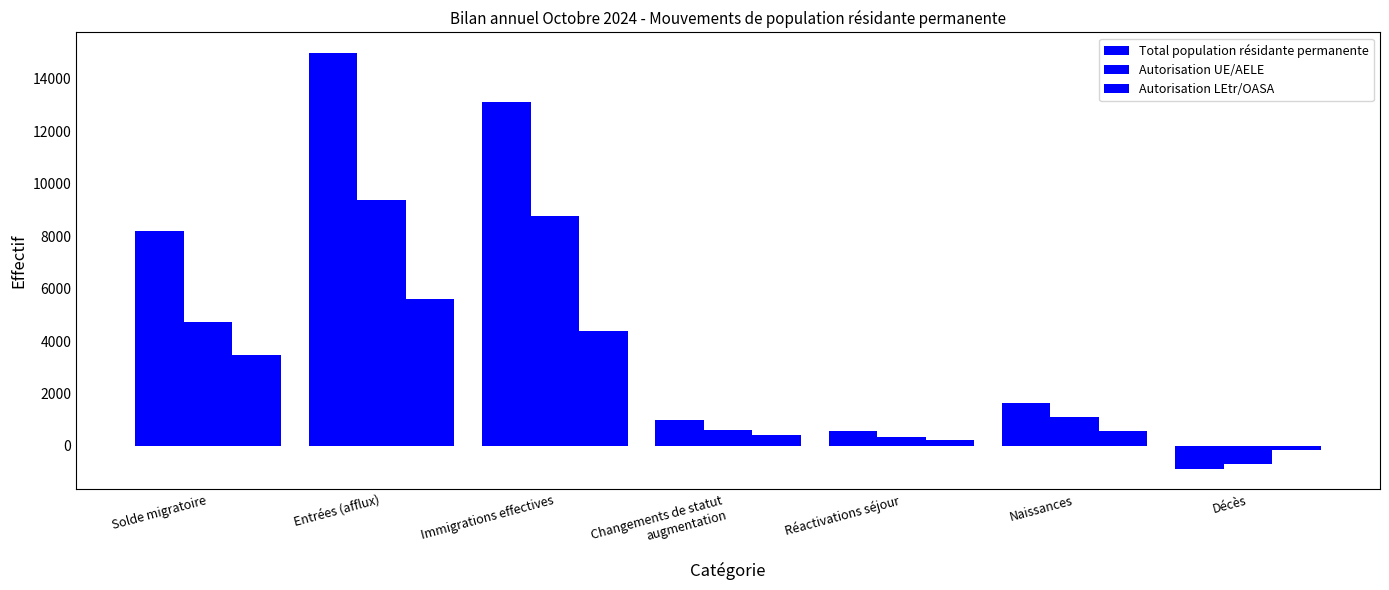

How many categories are shown in the chart?

7